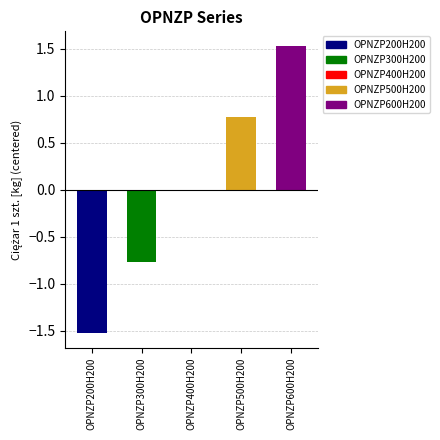

Which label corresponds to the largest value in the chart?

OPNZP600H200